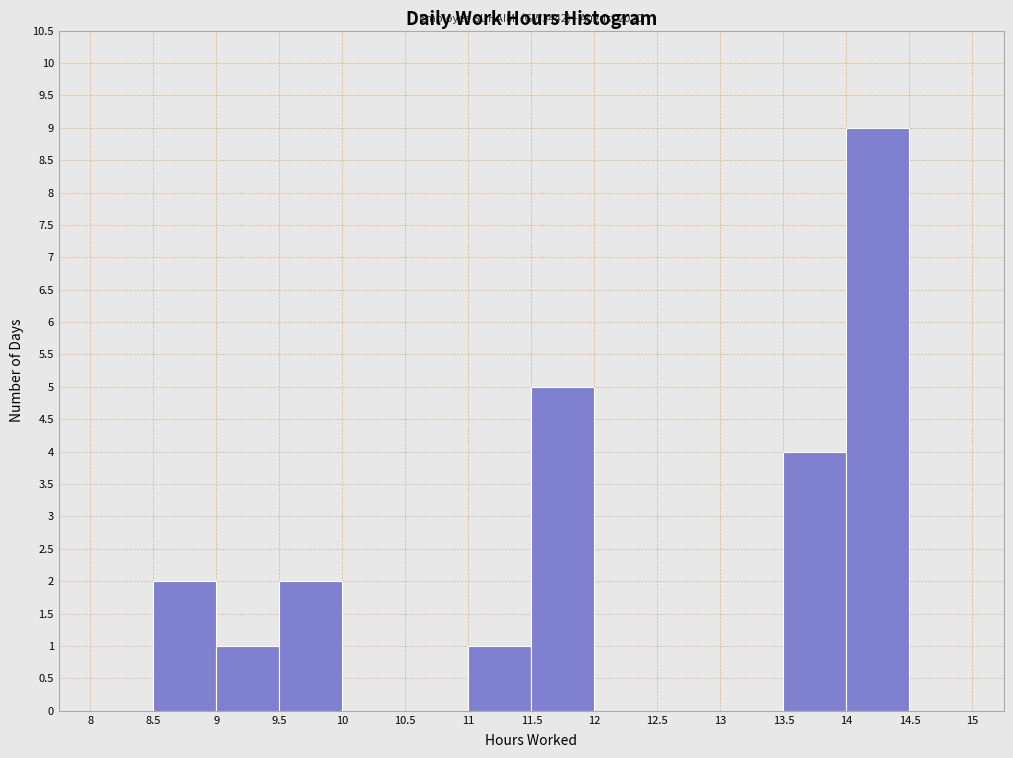

Over which range of the x-axis is the bar tallest?

14 to 14.5